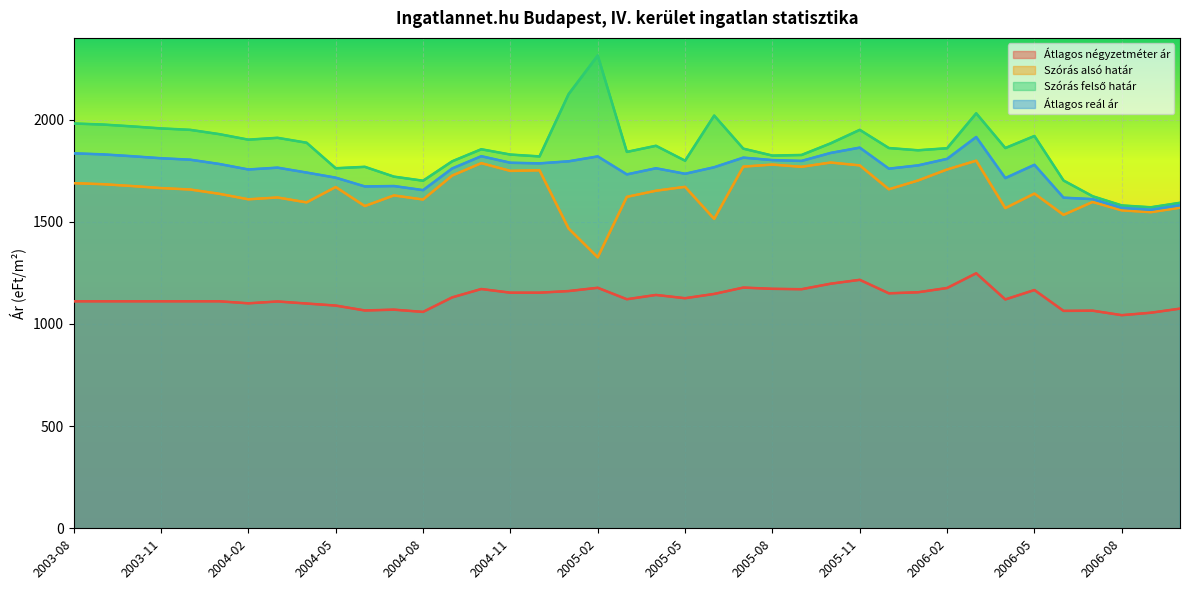

What is the average value of the Szórás felső határ series?

1859